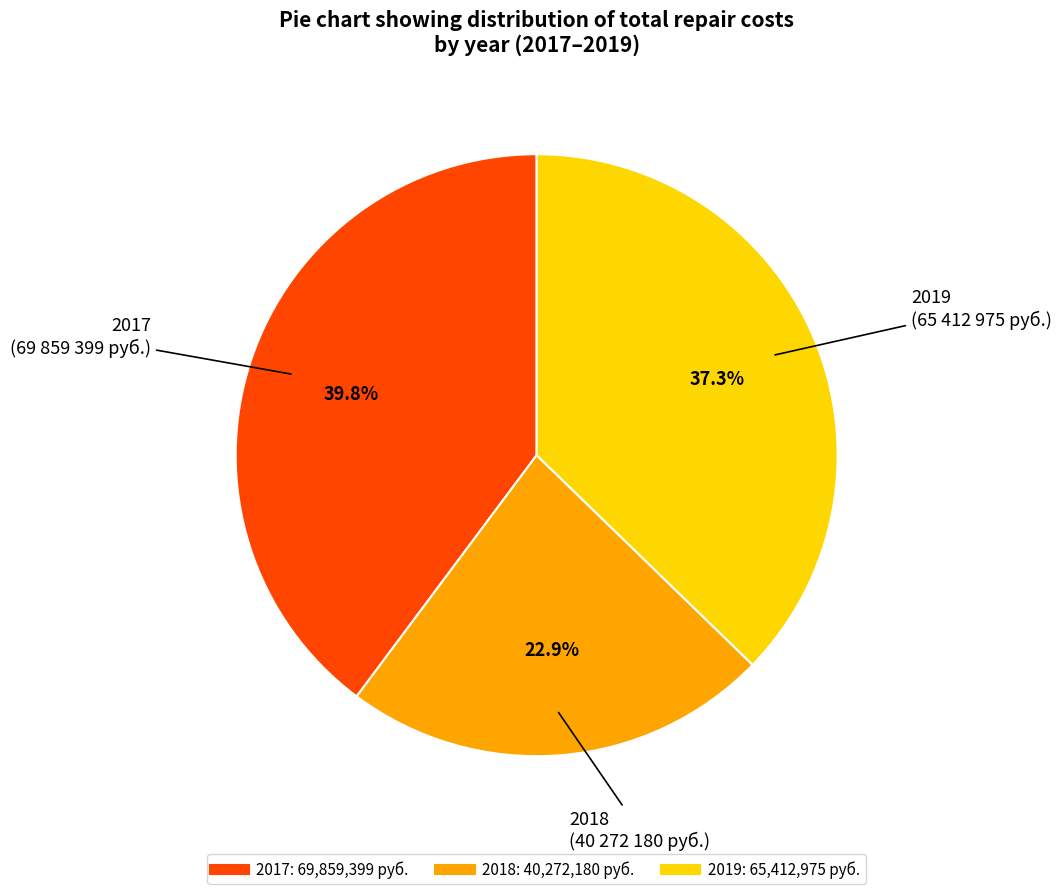

Is there a majority slice in this chart?

No